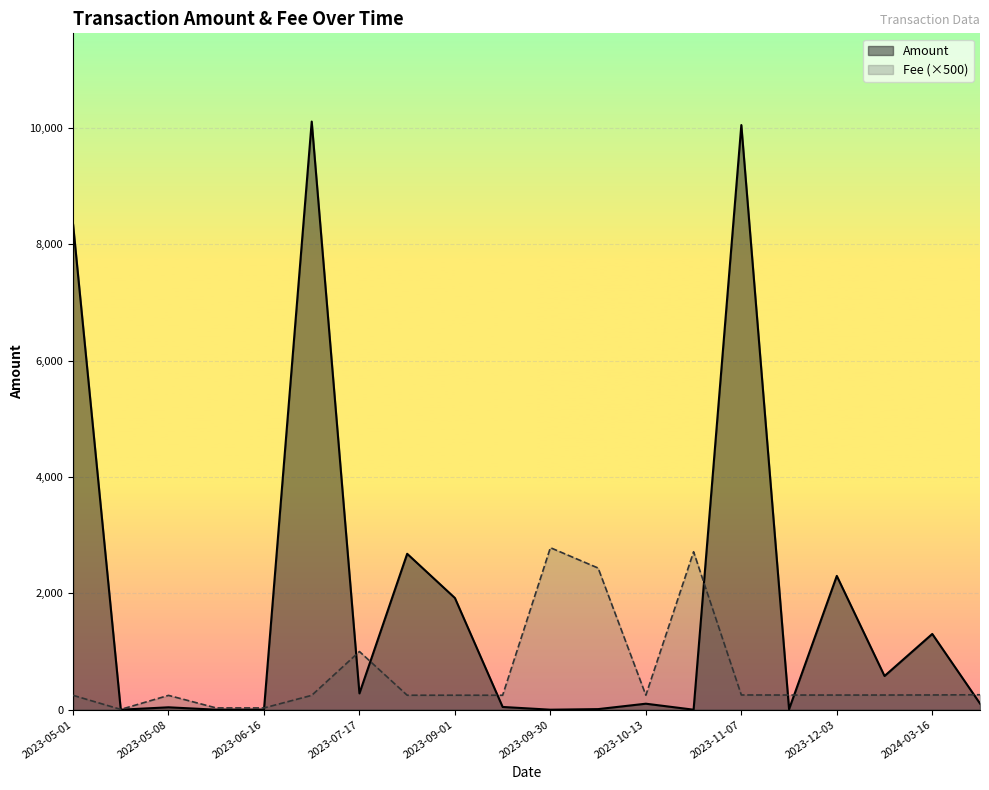

Which series has the widest spread of values?

Amount